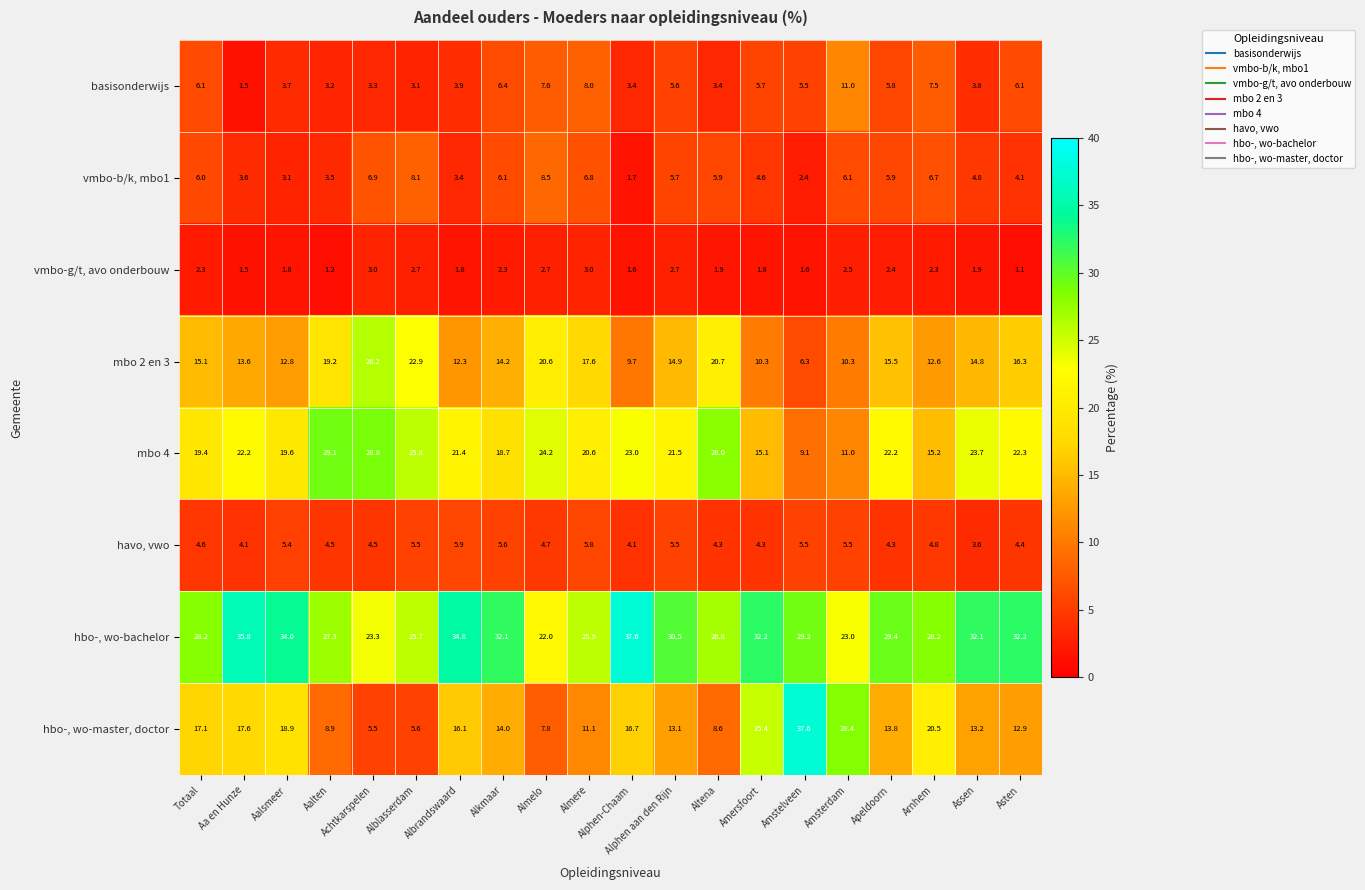

Rank the series at Apeldoorn from lowest to highest value.

vmbo-g/t, avo onderbouw, havo, vwo, basisonderwijs, vmbo-b/k, mbo1, hbo-, wo-master, doctor, mbo 2 en 3, mbo 4, hbo-, wo-bachelor